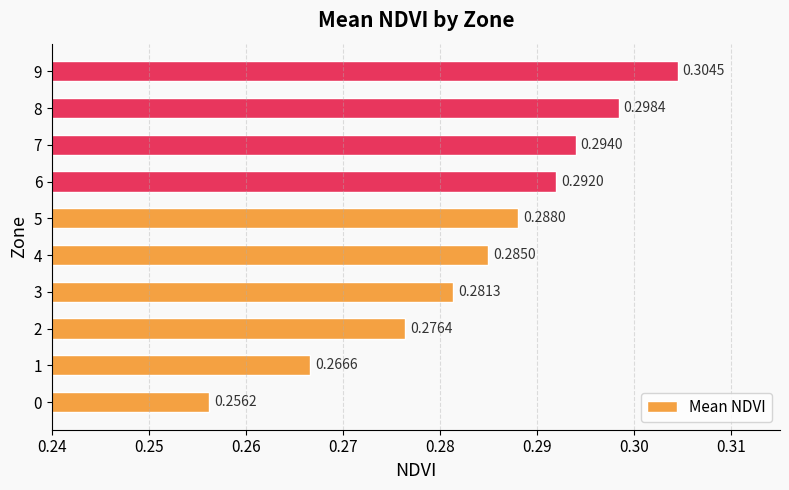

Are the bars grouped side by side (vs. stacked)?

No